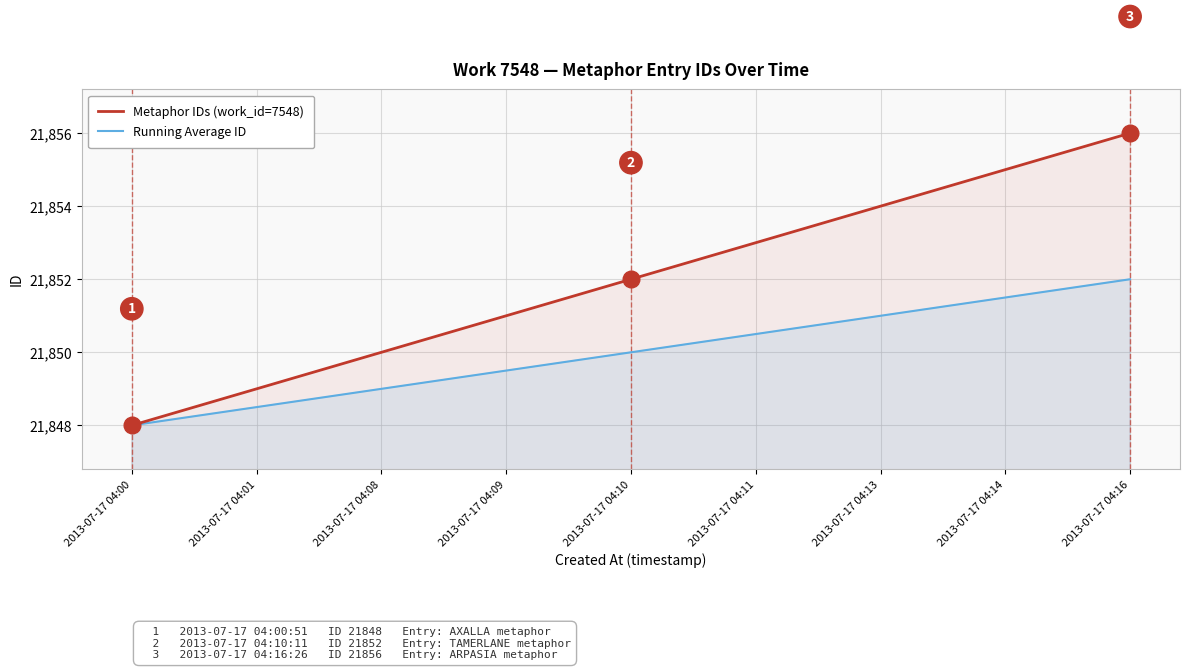

How many values in the Running Average ID series exceed 21850?

4